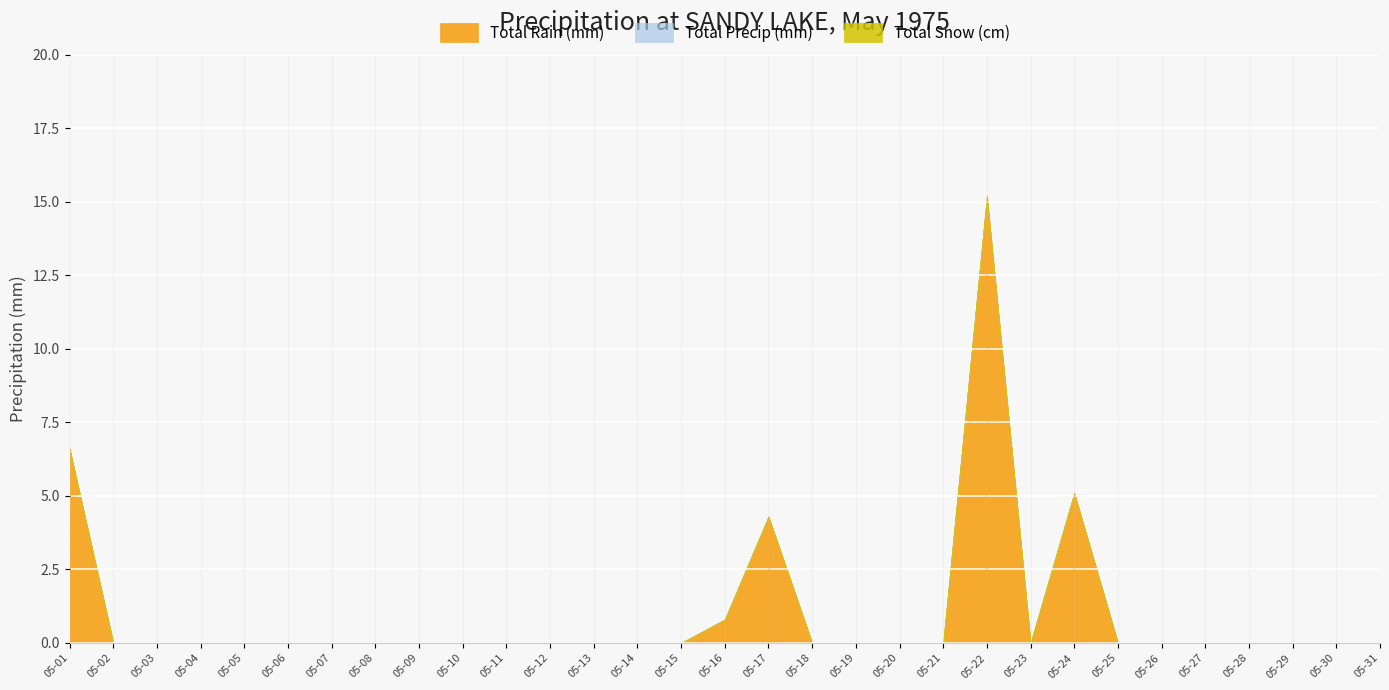

At 05-07, list the series in order from smallest to largest.

Total Rain (mm), Total Snow (cm), Total Precip (mm)